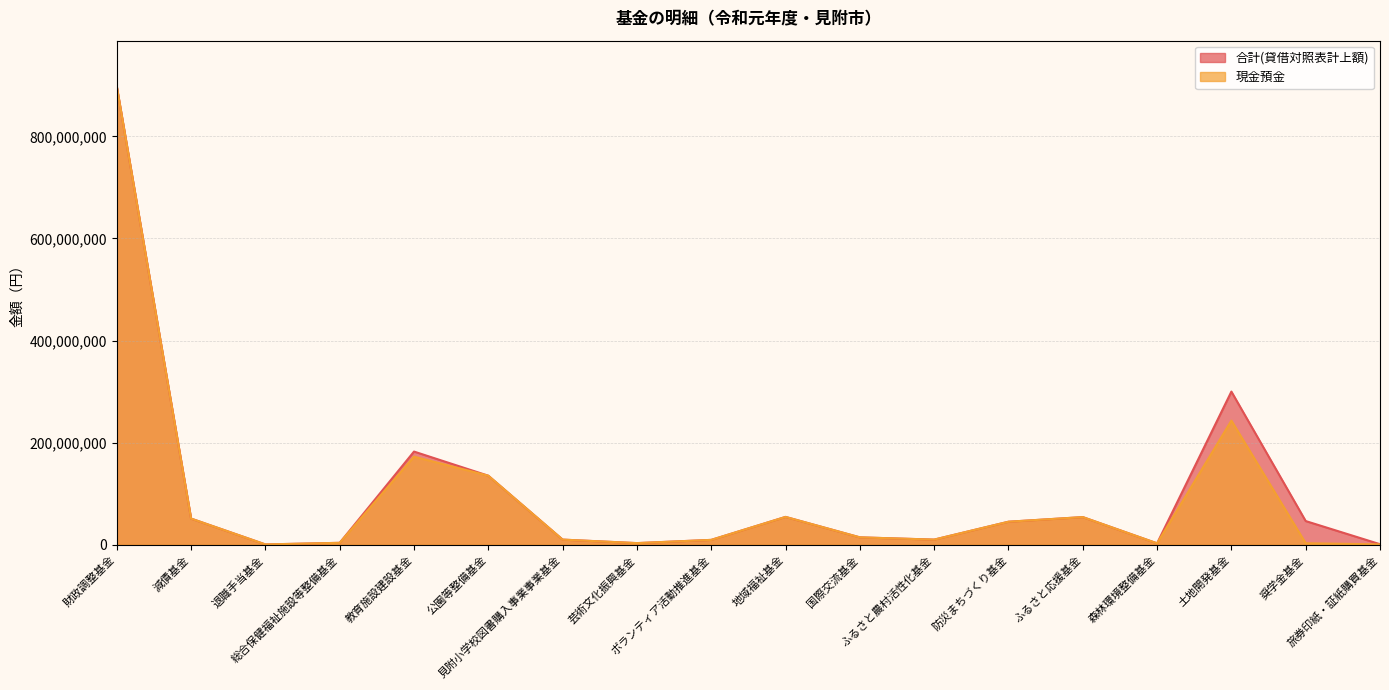

Rank the series by their average value, from highest to lowest.

合計(貸借対照表計上額), 現金預金